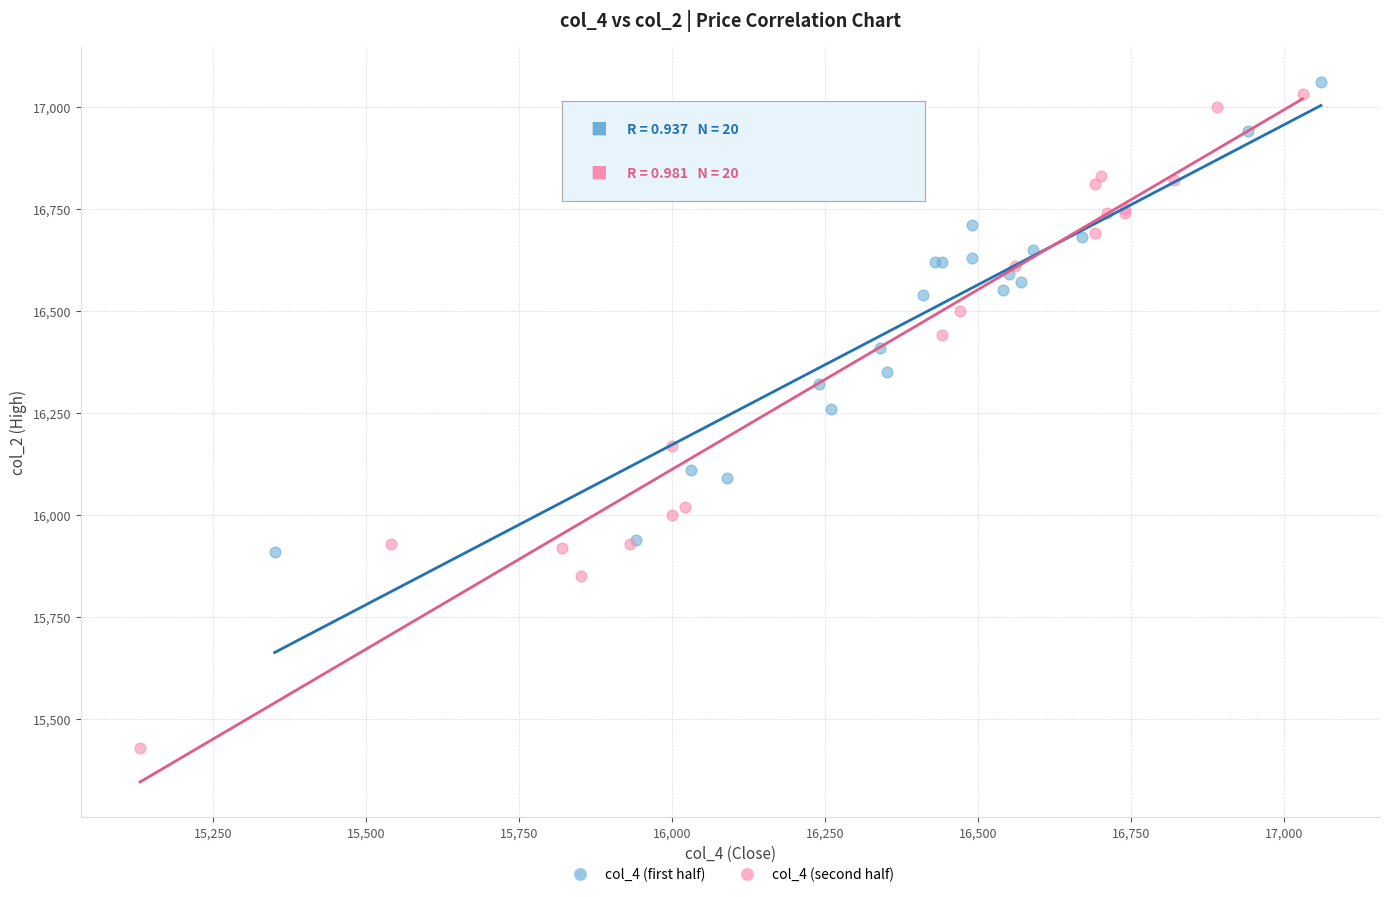

Which series reaches the minimum Y coordinate?

col_4 (second half)